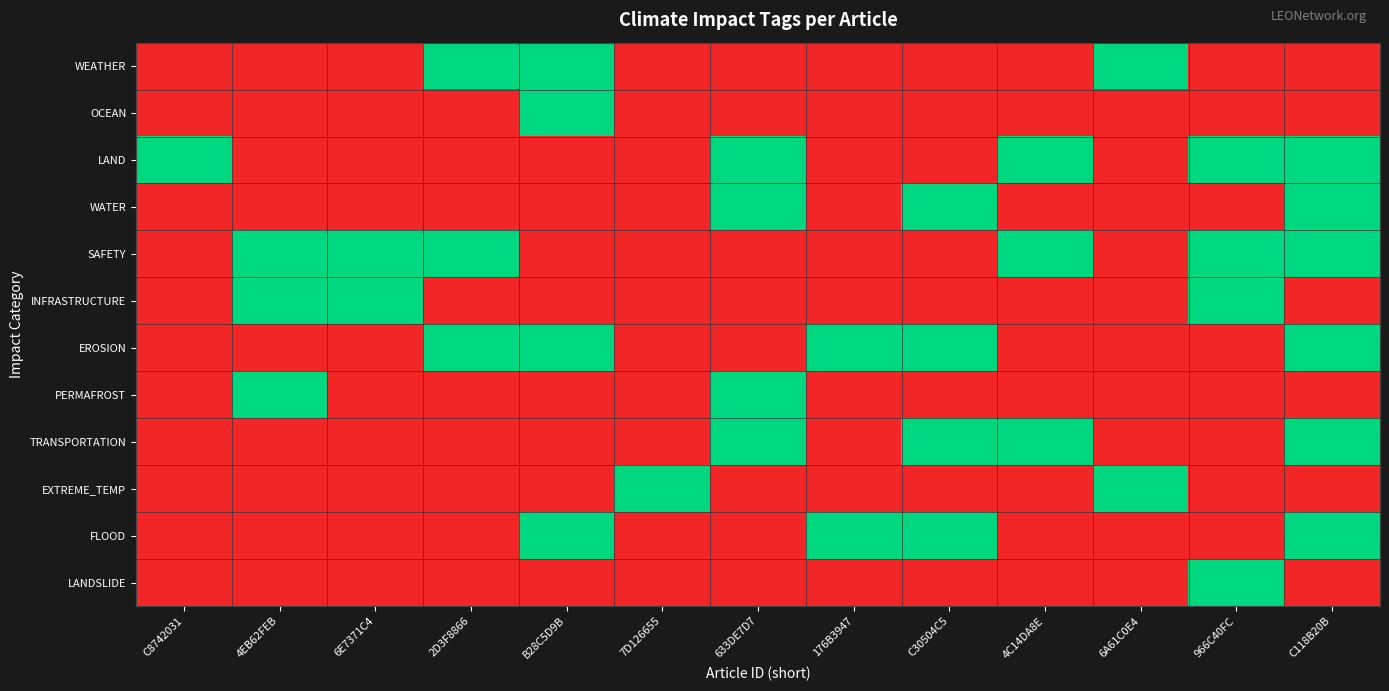

Rank the series at 633DE7D7 from lowest to highest value.

WEATHER, OCEAN, SAFETY, INFRASTRUCTURE, EROSION, EXTREME_TEMP, FLOOD, LANDSLIDE, LAND, WATER, PERMAFROST, TRANSPORTATION